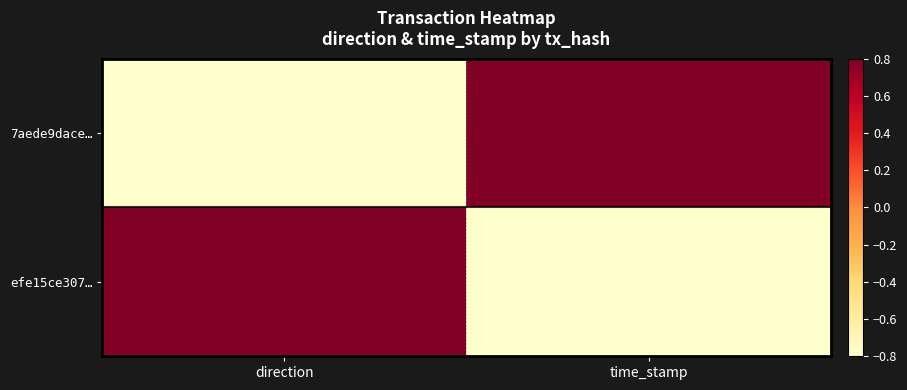

Rank the series at time_stamp from lowest to highest value.

efe15ce307…, 7aede9dace…